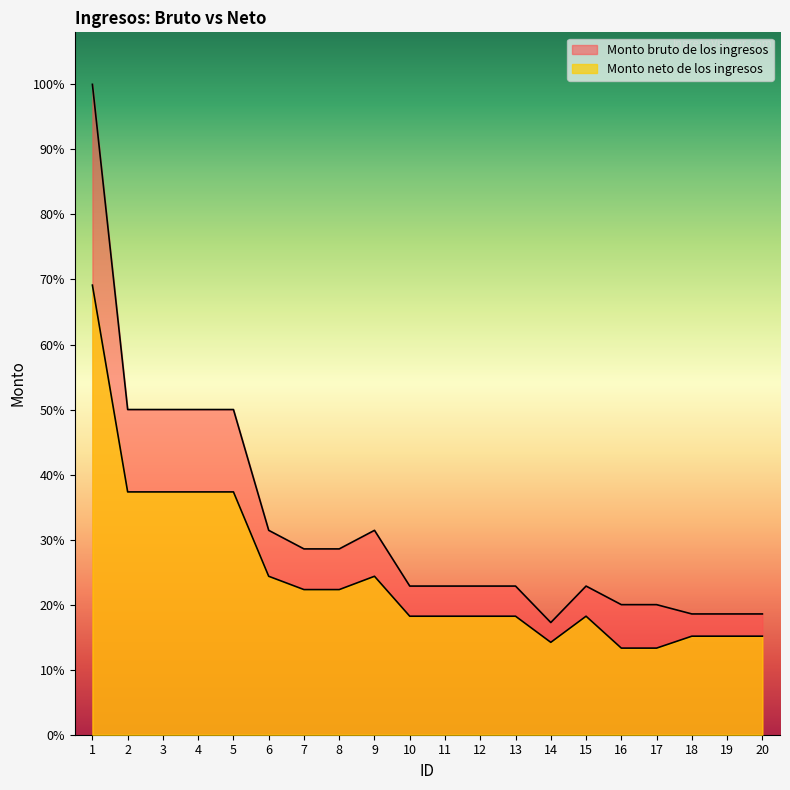

At which category is the sum across all series the highest?

1